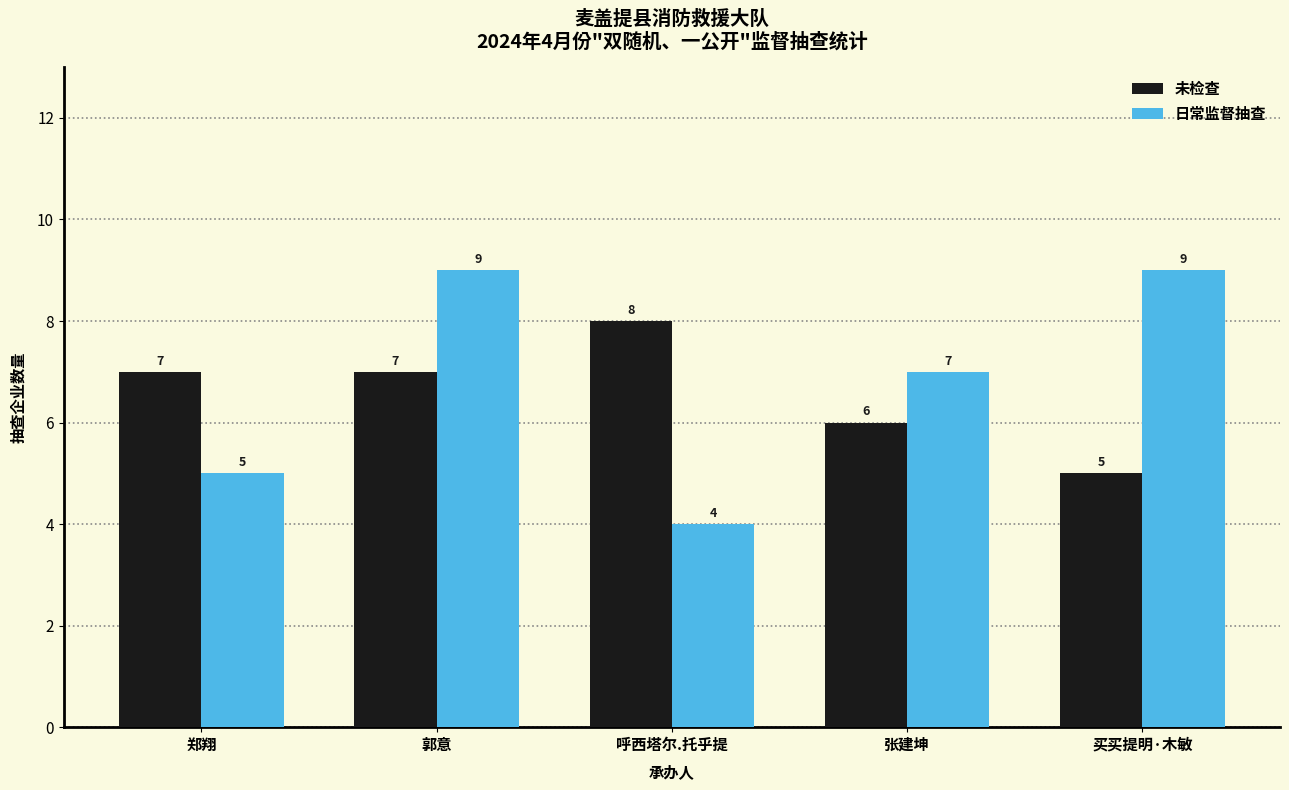

What is the approximate value of 未检查 at 郭意?

7